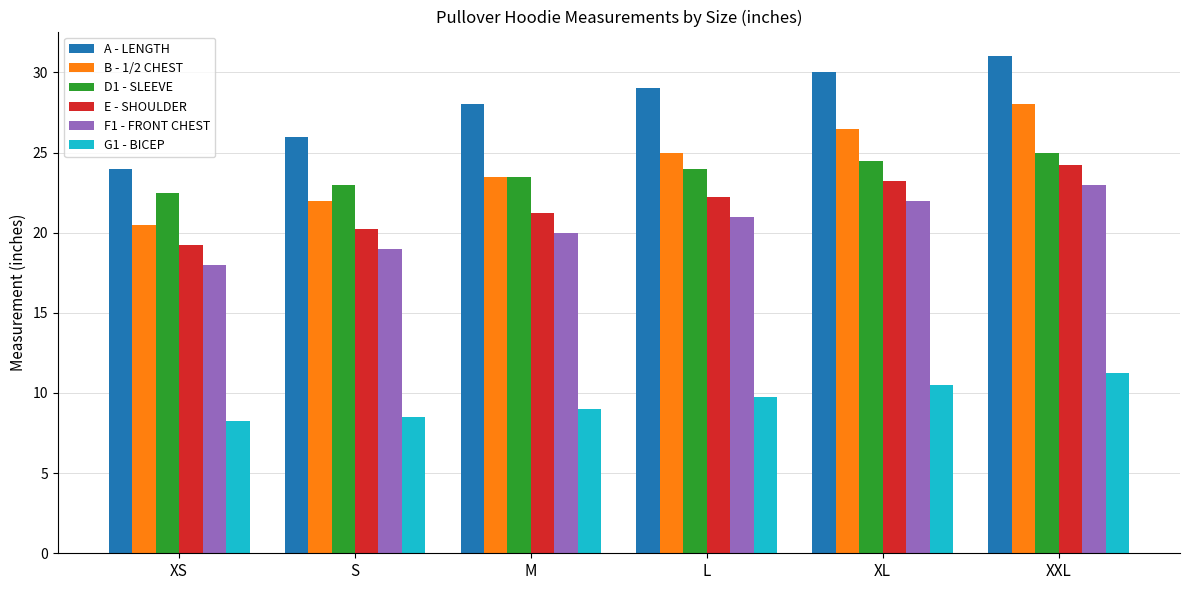

What are all the series names shown in the legend?

A - LENGTH, B - 1/2 CHEST, D1 - SLEEVE, E - SHOULDER, F1 - FRONT CHEST, G1 - BICEP